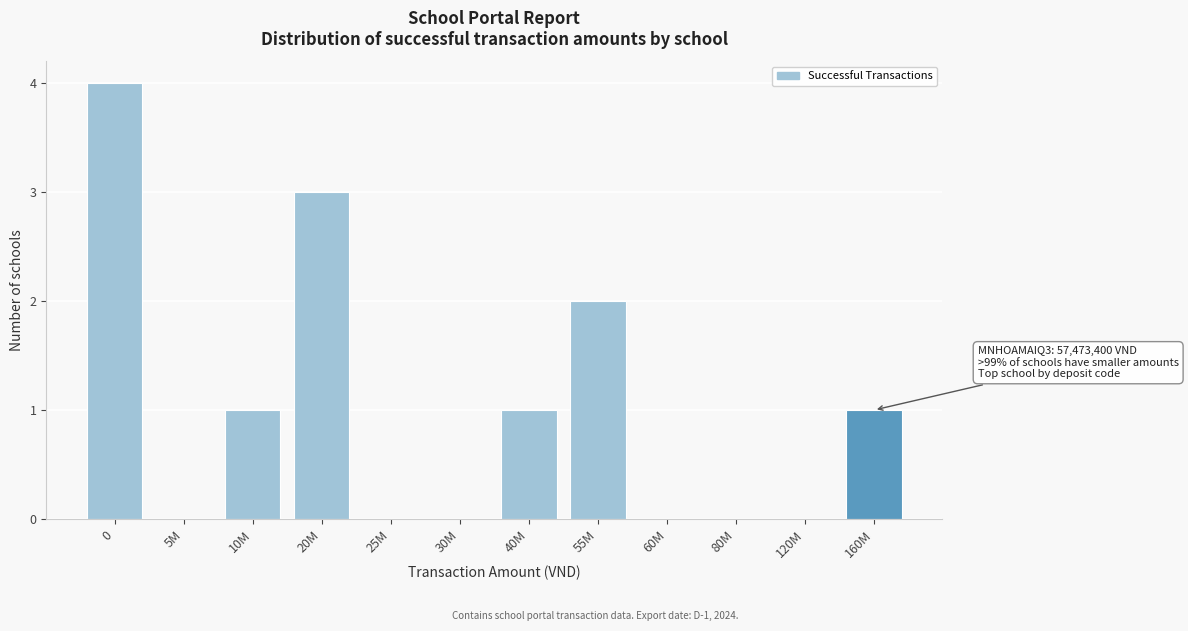

Reading left to right, extract all data points from this chart.

0=4	5M=0	10M=1	20M=3	25M=0	30M=0	40M=1	55M=2	60M=0	80M=0	120M=0	160M=1